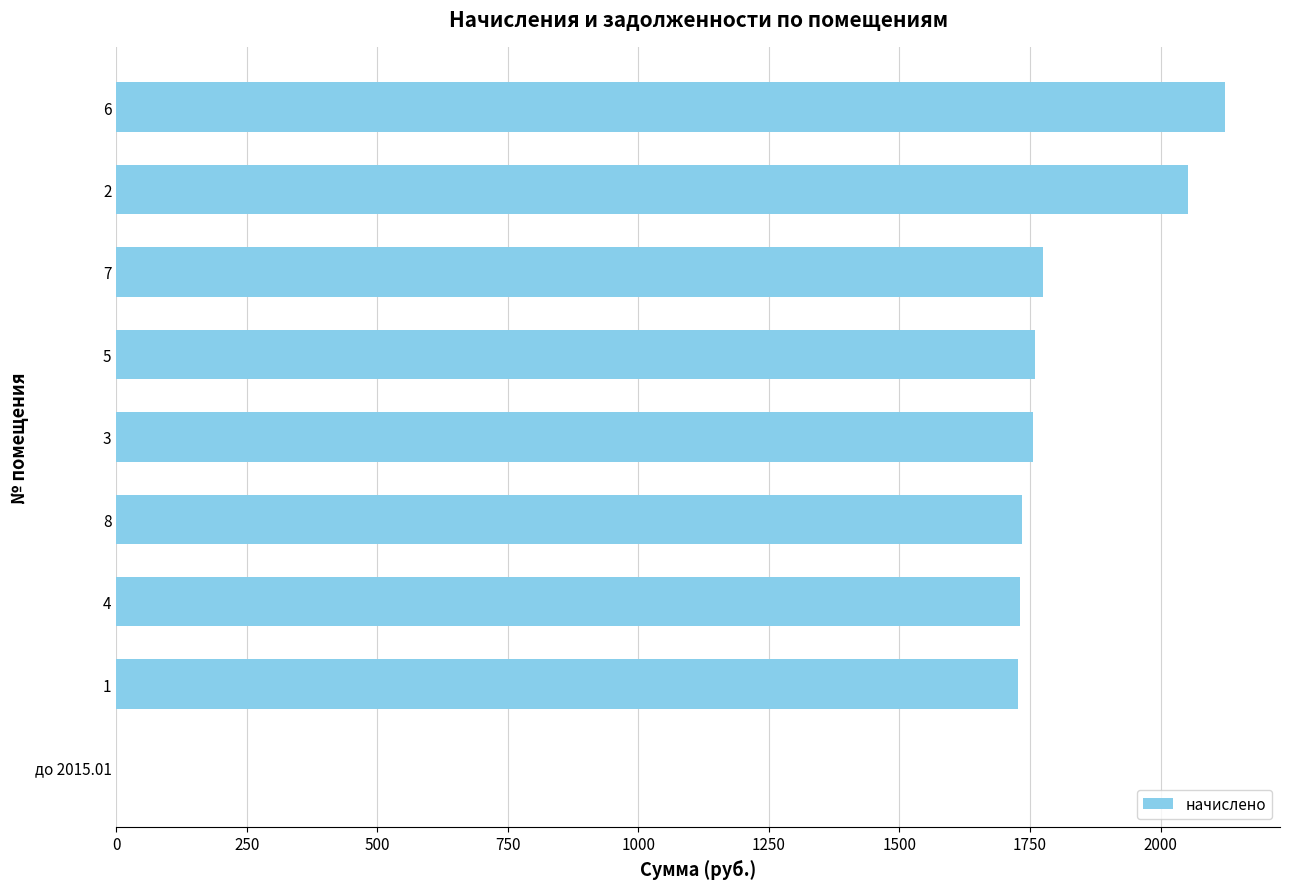

True or false: the data shows 0.0 at до 2015.01.

True